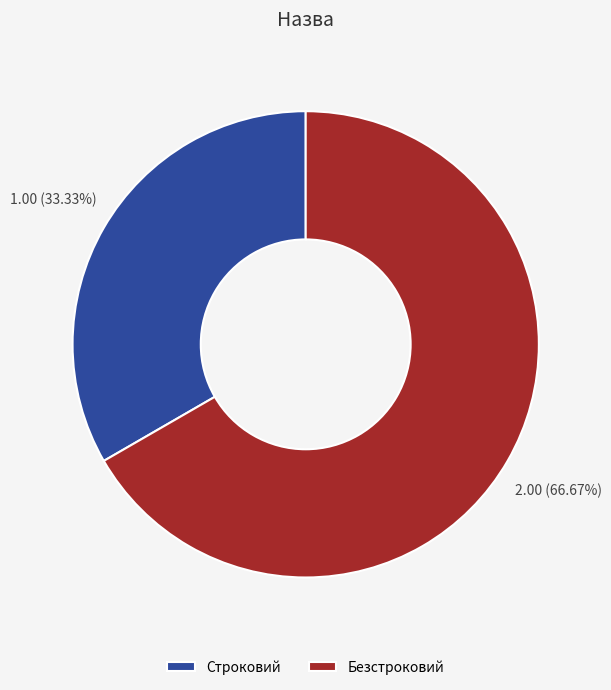

To the nearest percent, what portion does Строковий represent?

33%